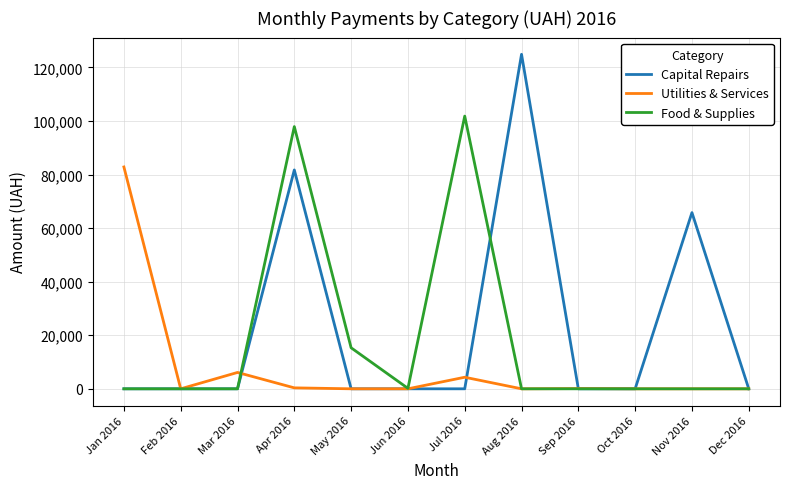

What is the spread (max minus min) of values at May 2016?

15318.0